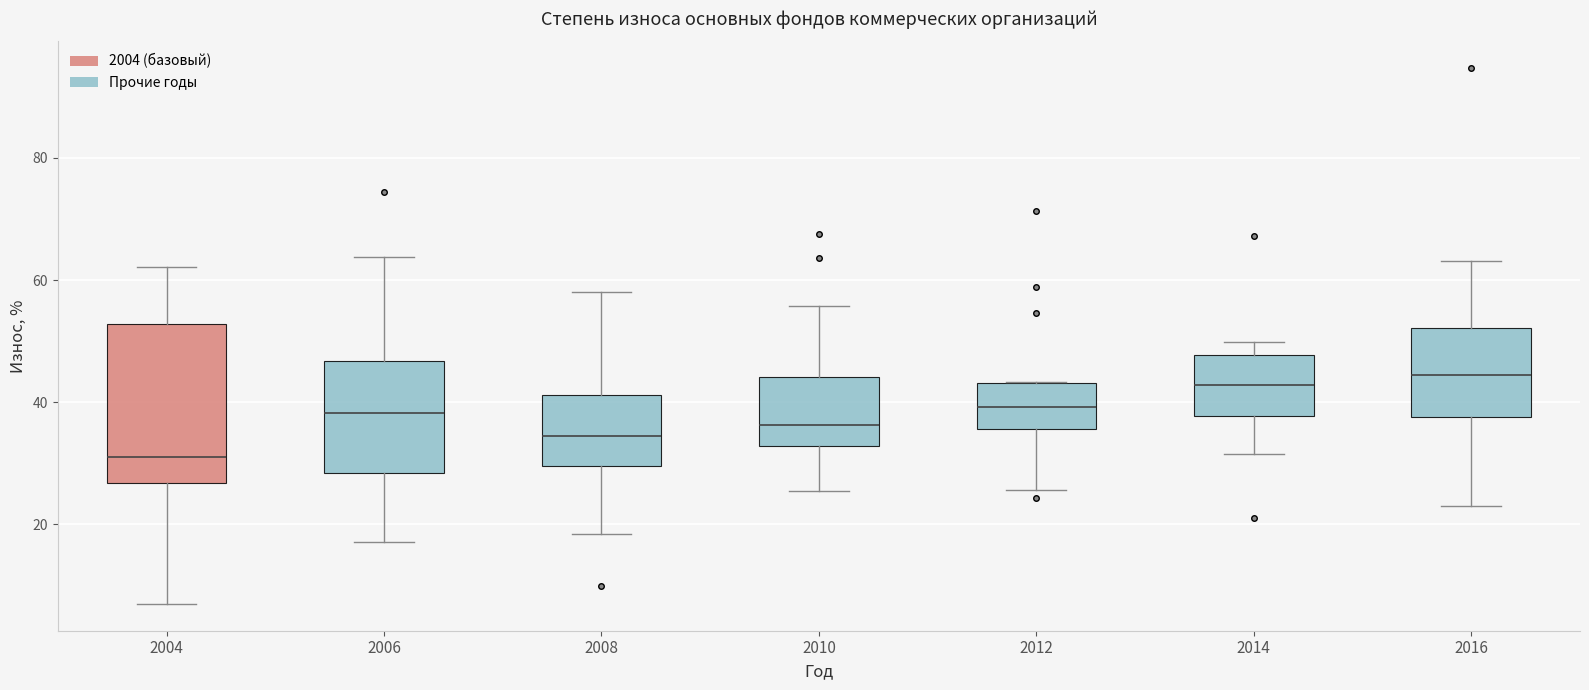

Which box is the tallest, from its lower edge to its upper edge?

2004